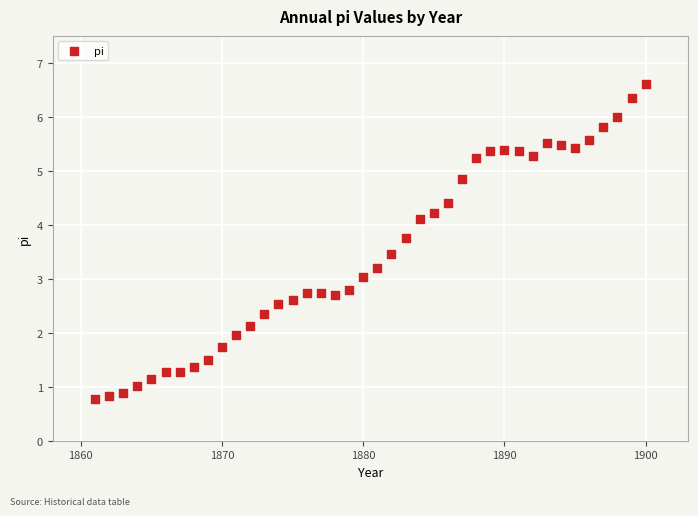

What is the range of Y values (max minus min)?

5.8